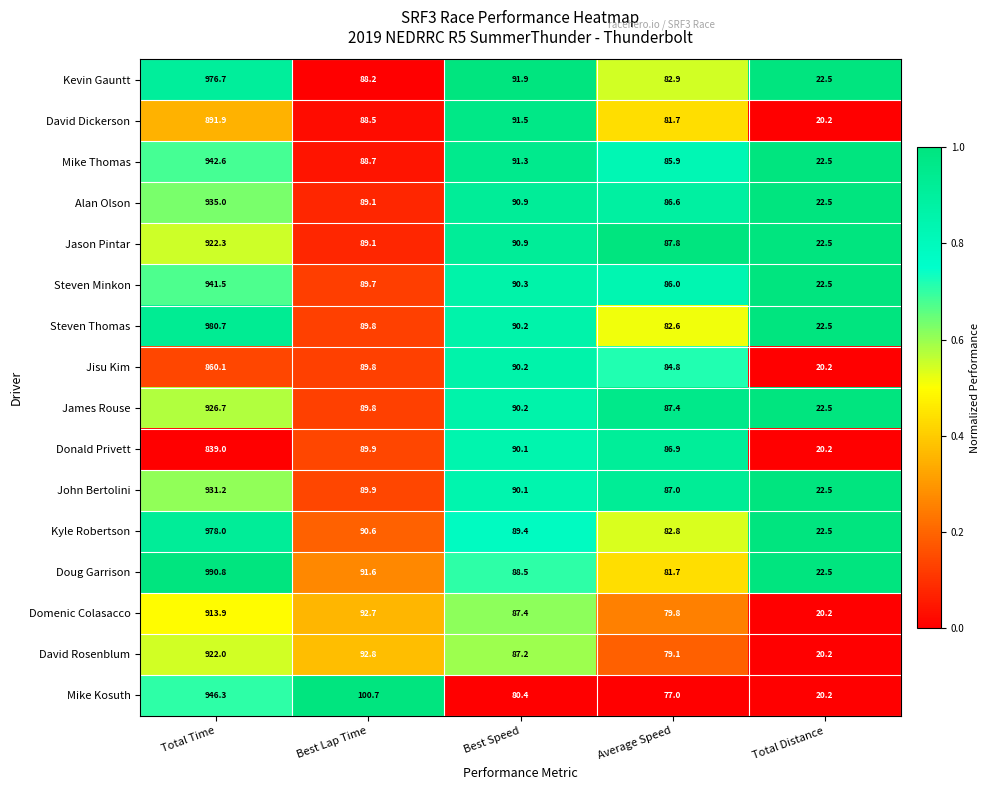

What value does the Steven Minkon series have at Average Speed?

86.0